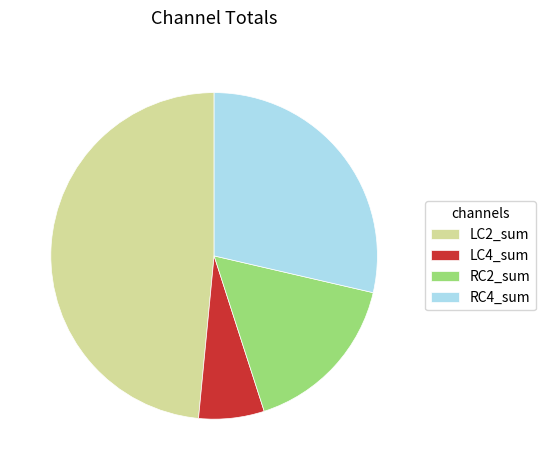

Rank the categories by value from lowest to highest.

LC4_sum, RC2_sum, RC4_sum, LC2_sum